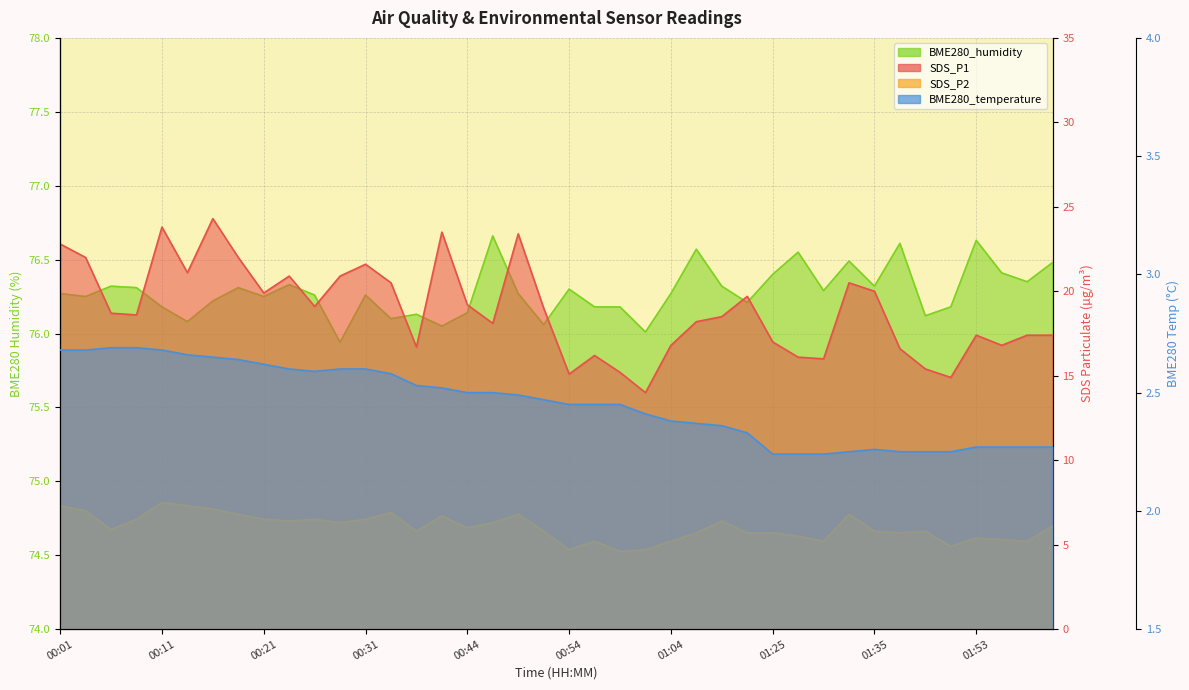

What is the difference between the SDS_P2 values at 00:46 and 01:09?

0.1